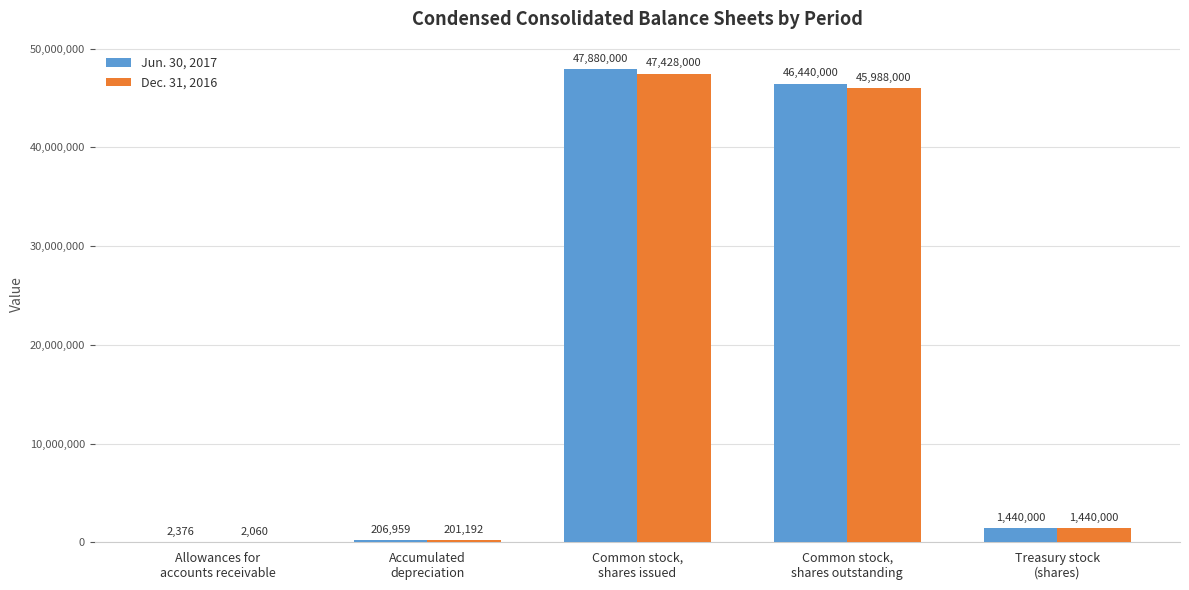

What is the maximum value shown in the chart?

47880000